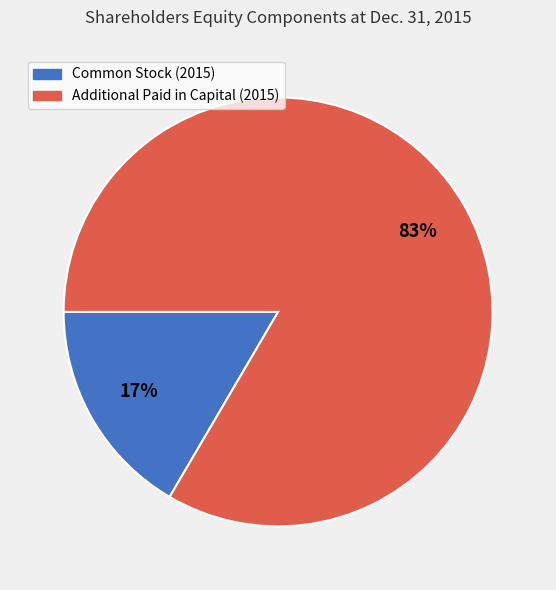

How many segments does this pie chart have?

2